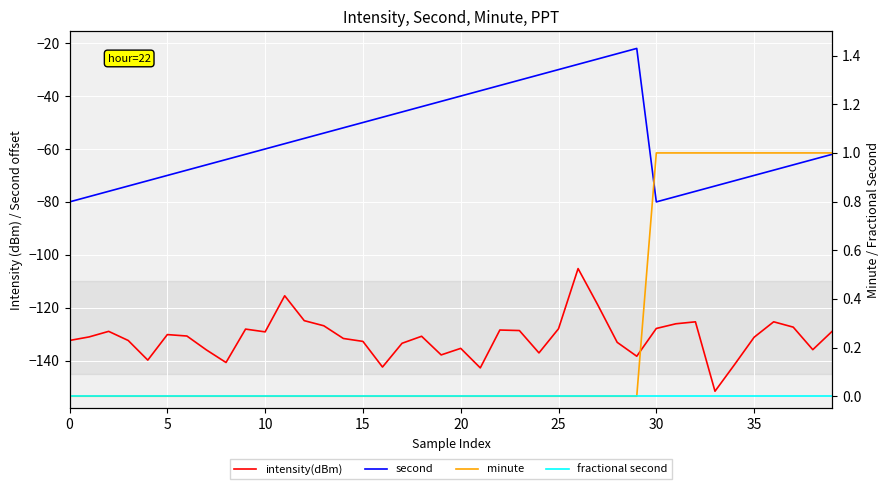

At which label does second first exceed -60?

11